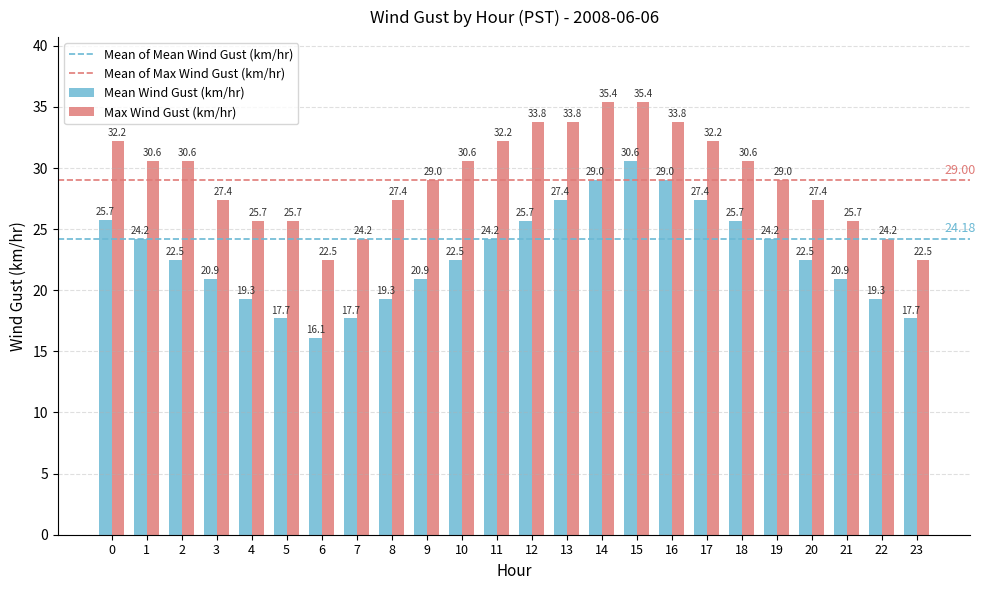

What is the sum of the Max Wind Gust (km/hr) values at 9 and 5?

54.7